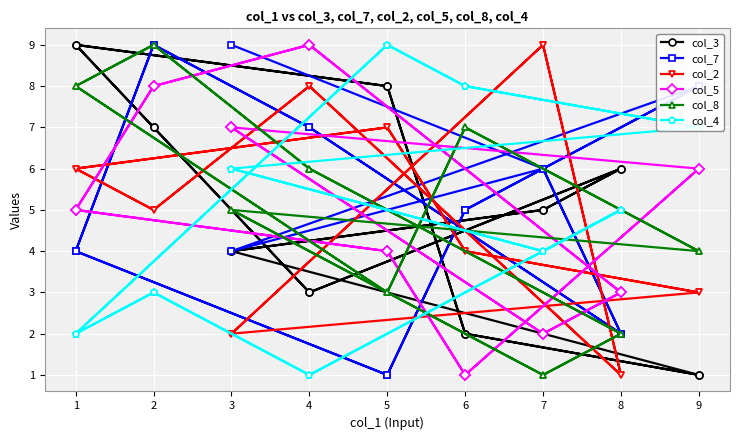

Is this an area chart (filled region under the line)?

No